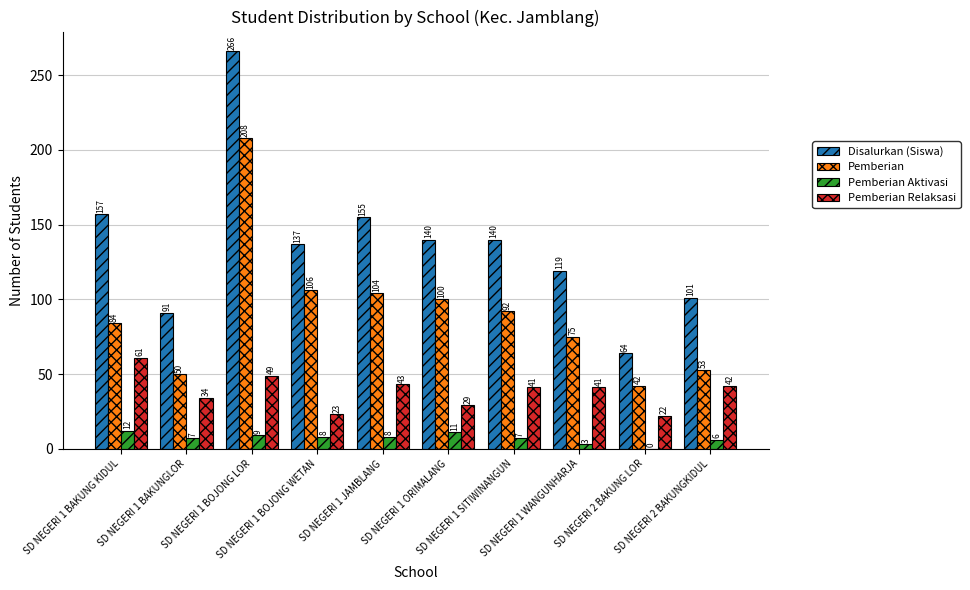

Which series has the largest total across all categories?

Disalurkan (Siswa)